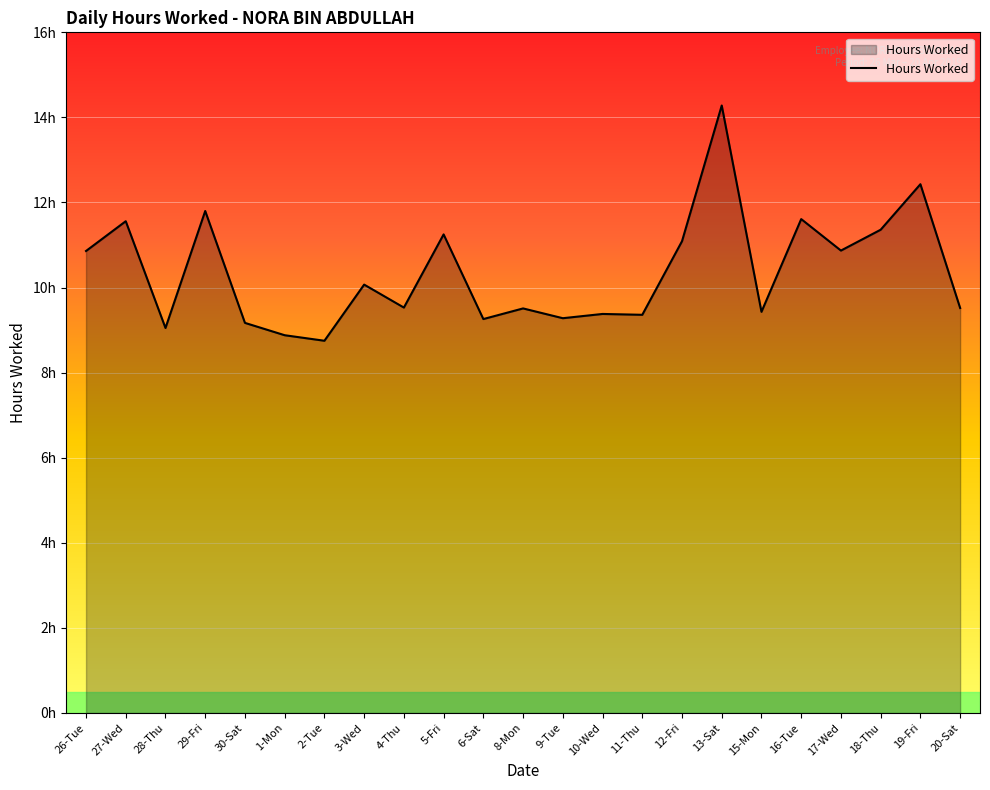

Does the chart have visible grid lines?

Yes